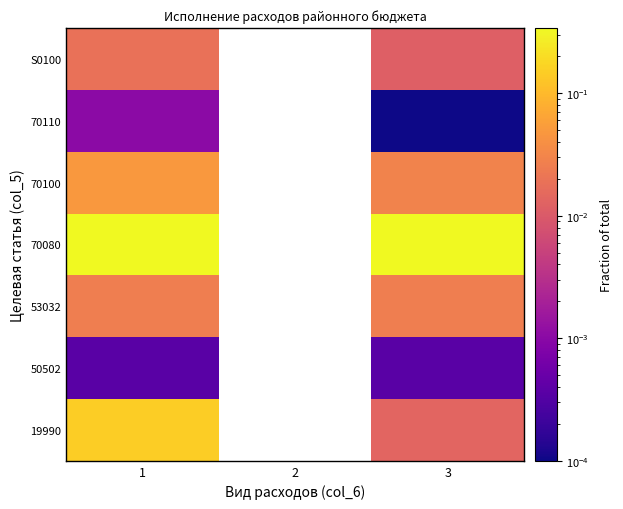

Which category has the highest value in the 53032 series?

1